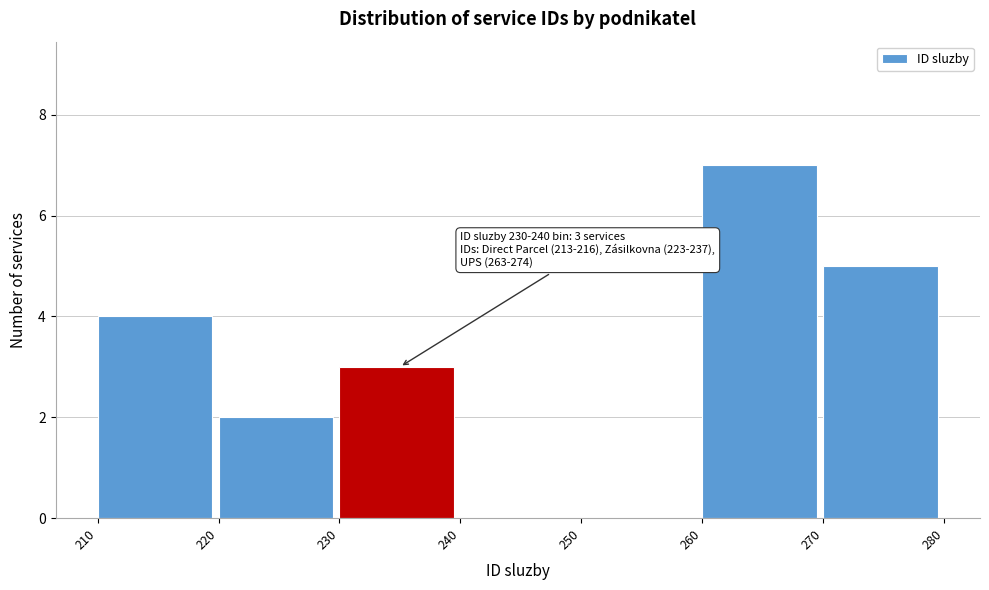

Over which range of the x-axis is the bar tallest?

260 to 270